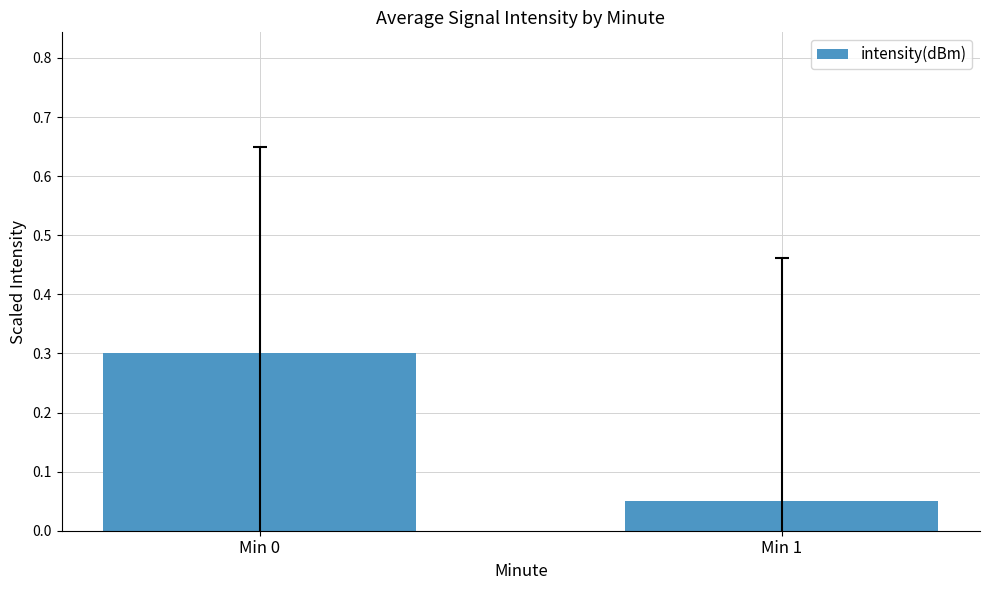

What is the maximum value shown in the chart?

0.3